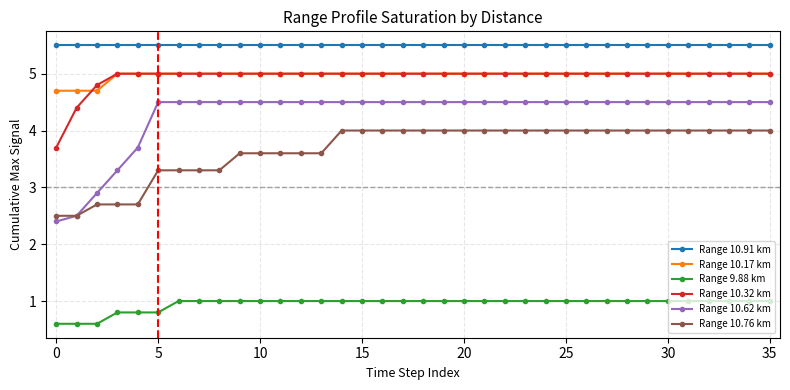

What is the difference between the second highest and minimum values in the Range 9.88 km series?

0.4